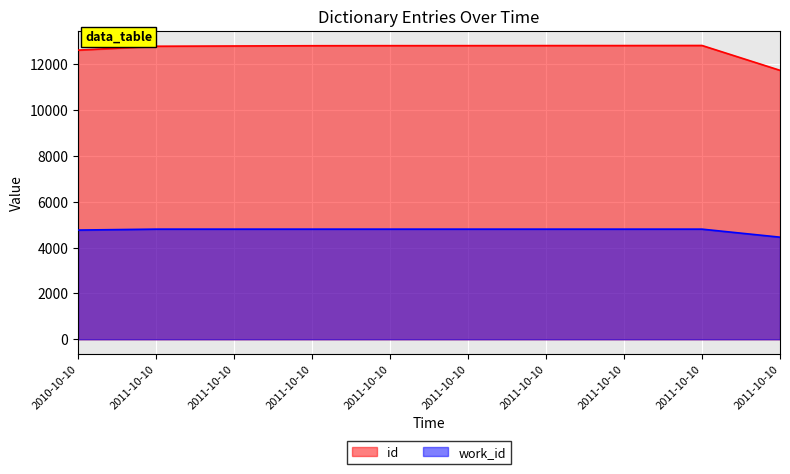

What are all the series names shown in the legend?

id, work_id